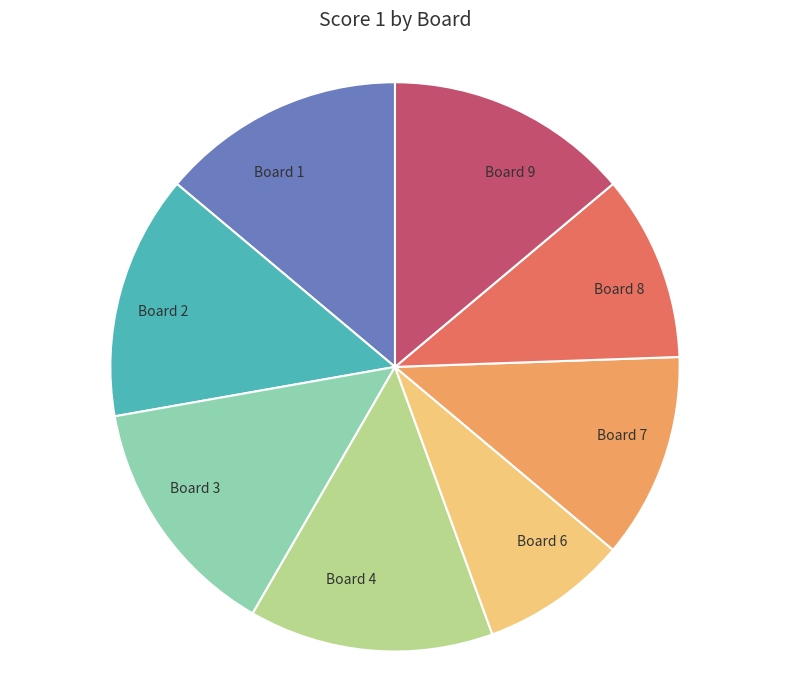

How many segments does this pie chart have?

8